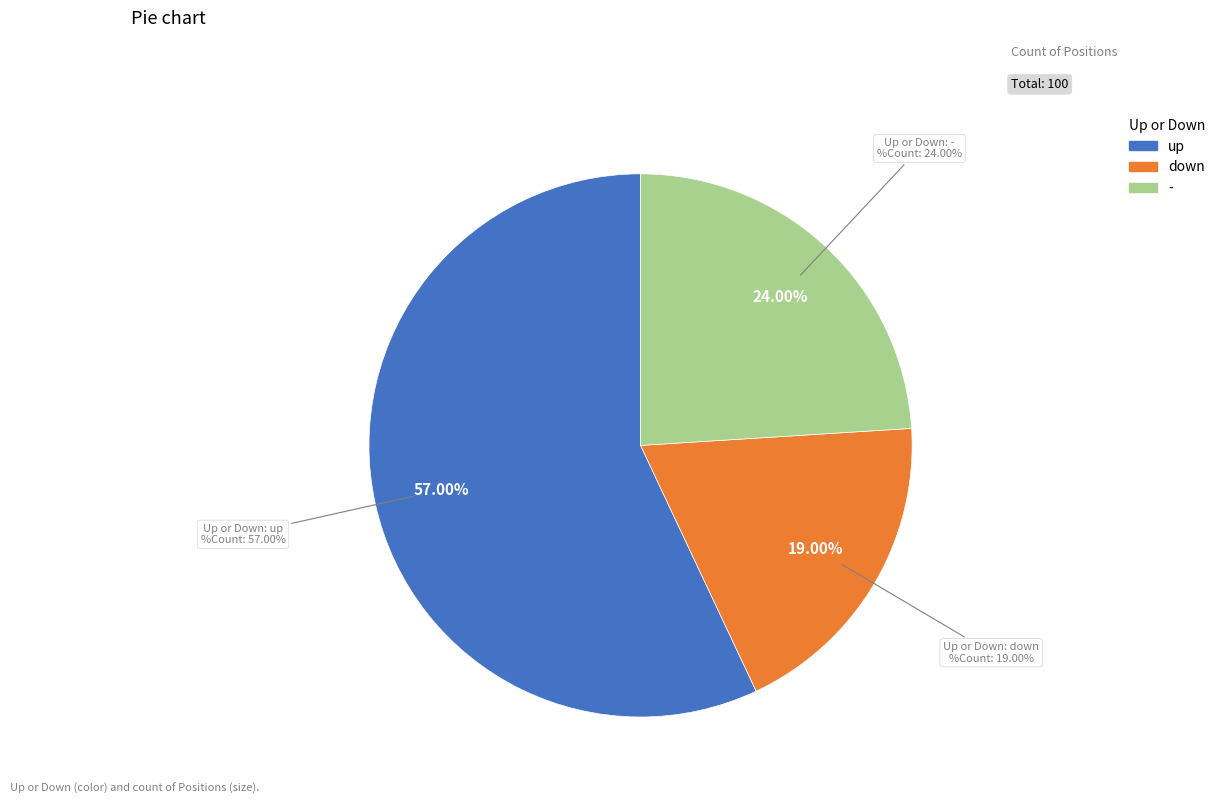

Which slice is the largest?

up